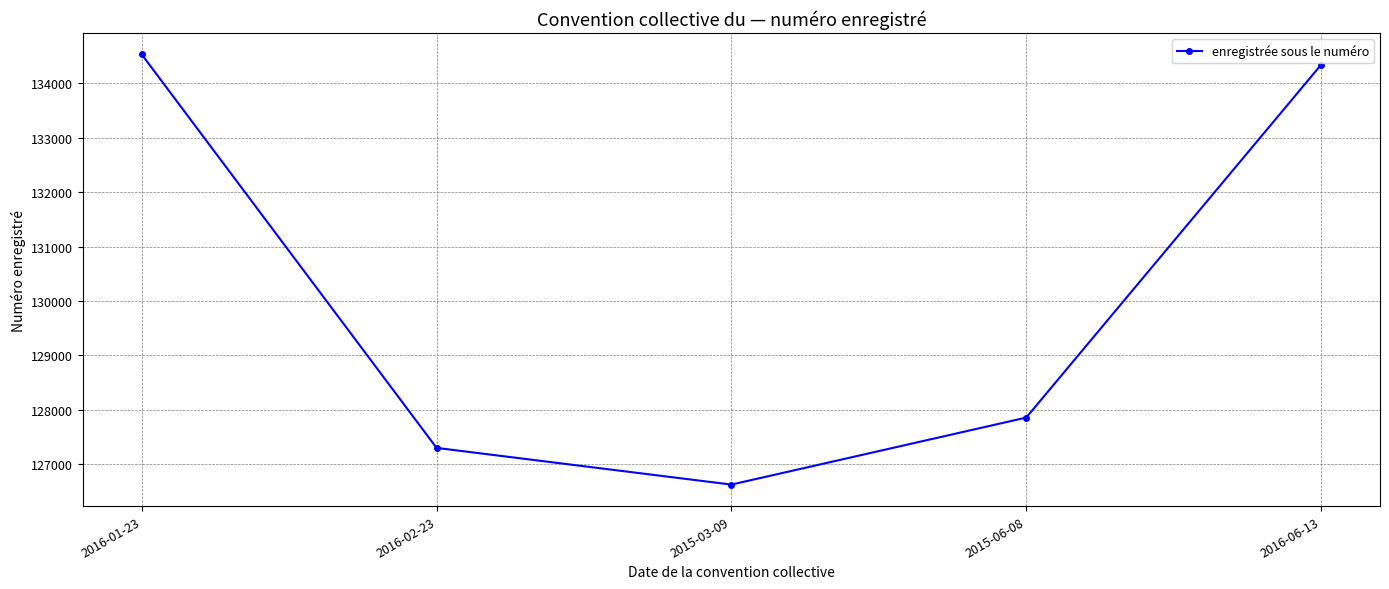

Which category has the lowest value across all series?

2015-03-09